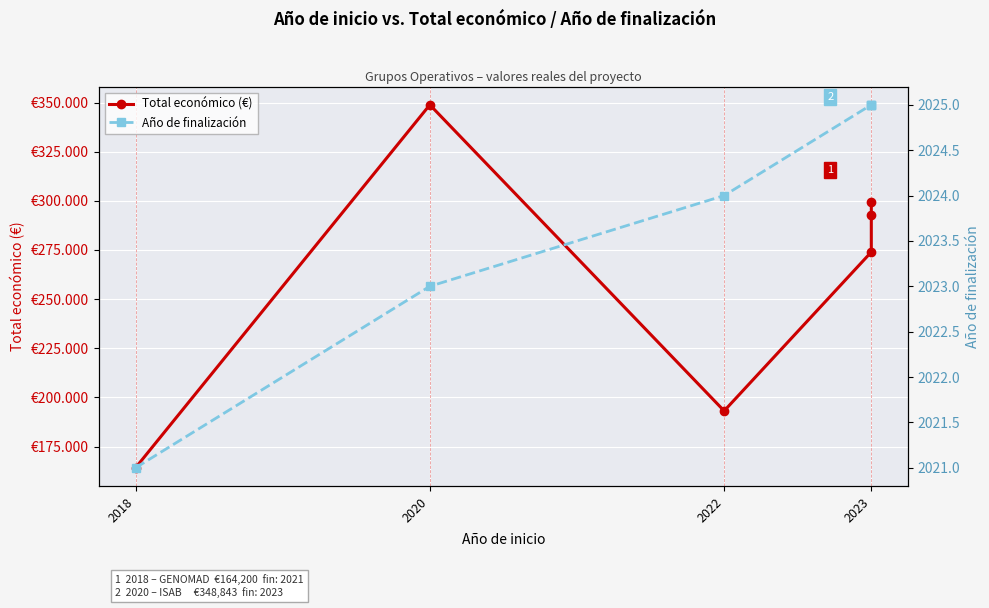

At which label is Total económico (€) closest to 256521?

2023